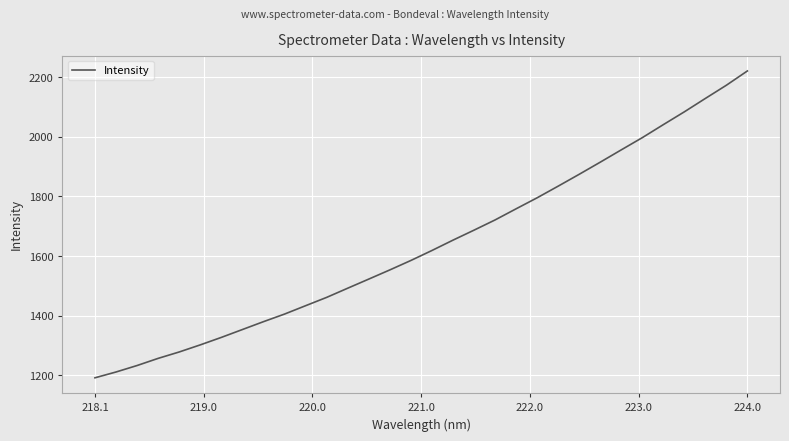

What is the difference between the maximum and minimum values?

1028.8